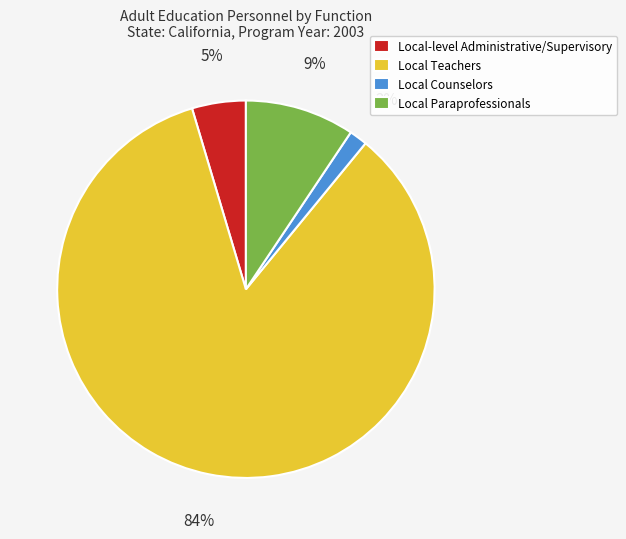

How many slices are in this pie chart?

4